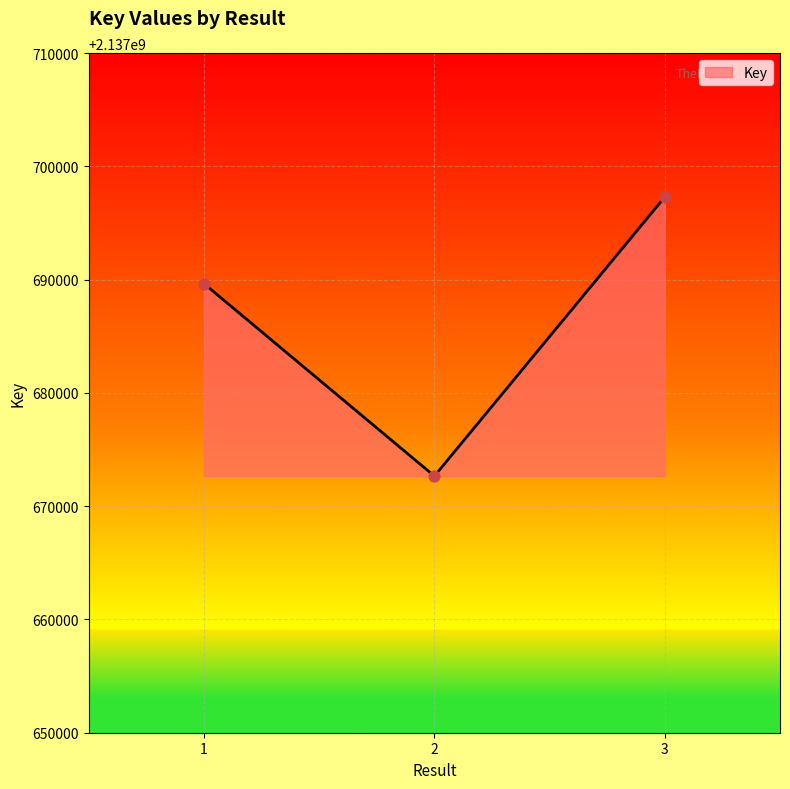

What is the change in value from 2 to 3?

+24635